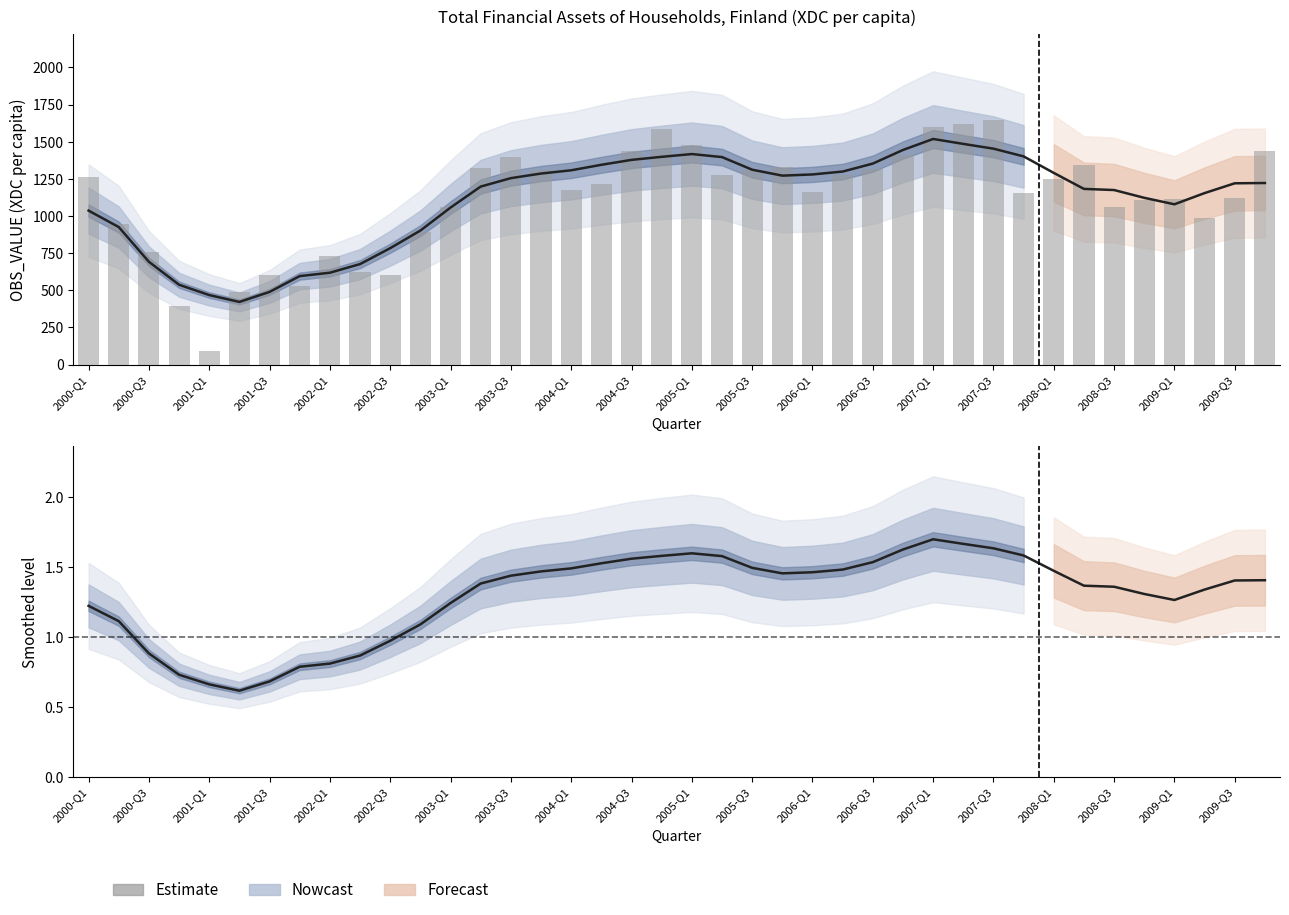

The chart shows a value of 0.4 at 2007-Q1. True or false?

False